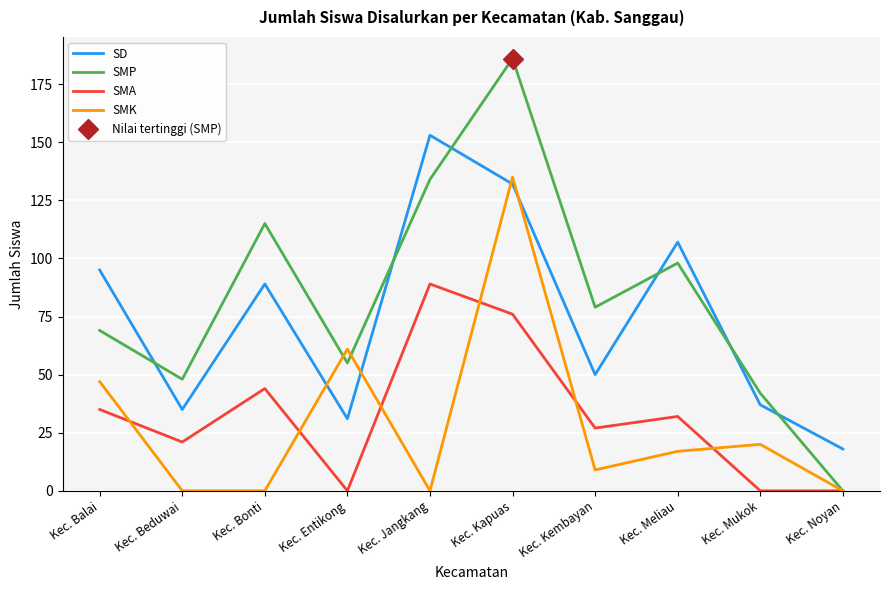

How many series are shown in this chart?

4